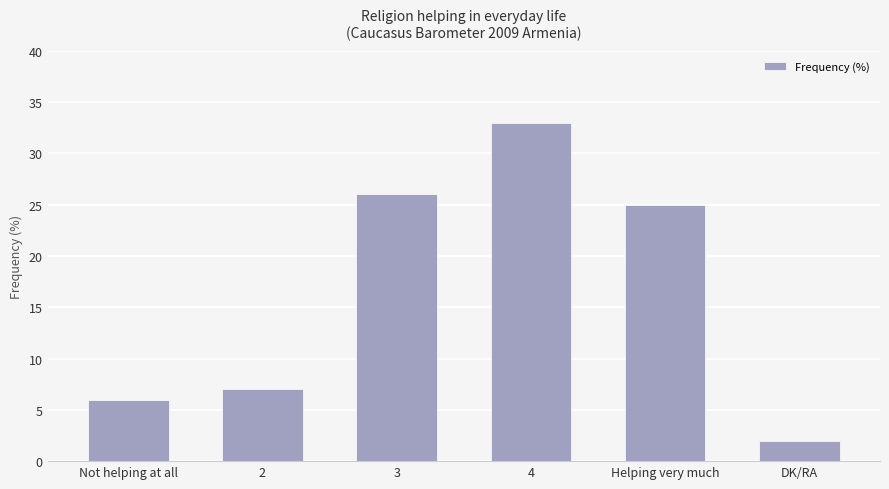

Reading left to right, extract all data points from this chart.

6	7	26	33	25	2